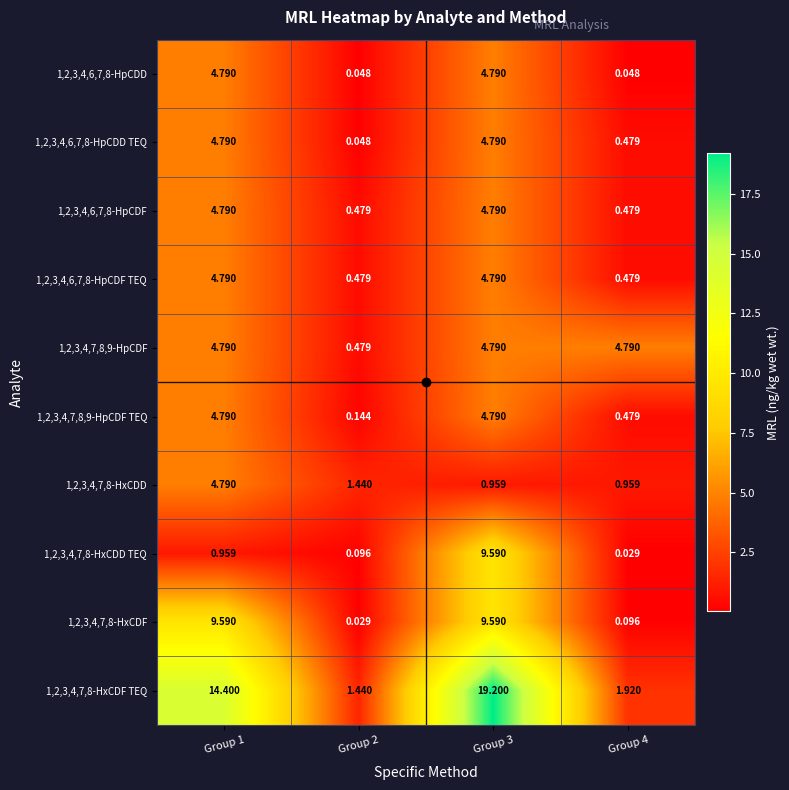

Is the value of 1,2,3,4,7,8-HxCDF TEQ at Group 4 greater than the value of 1,2,3,4,7,8-HxCDD at Group 1?

No